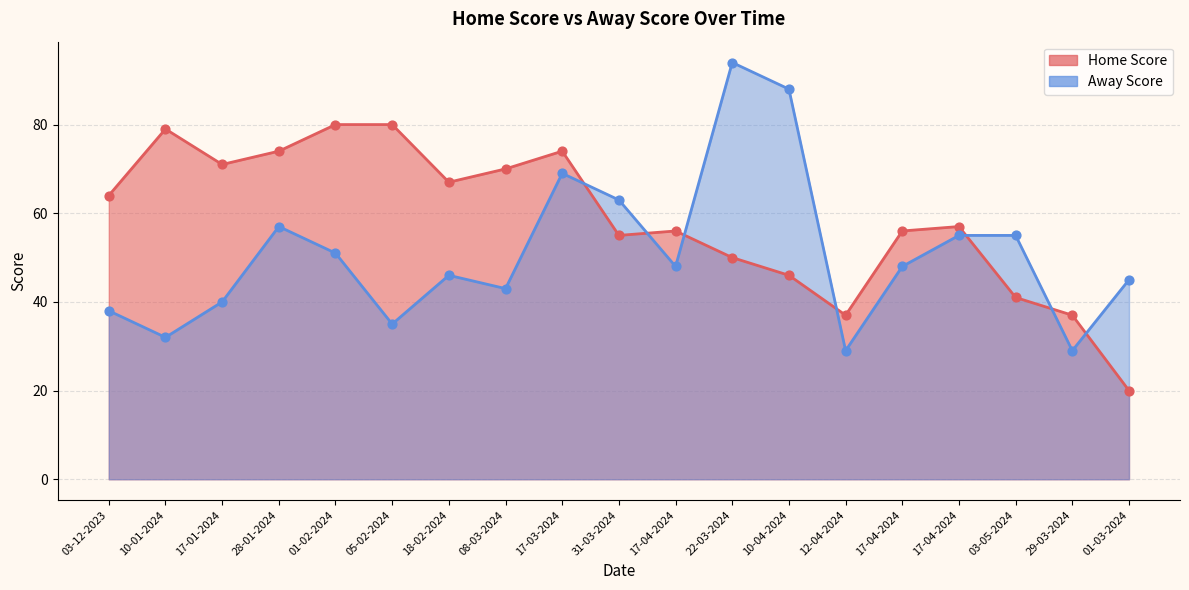

What are all the series names shown in the legend?

Home Score, Away Score